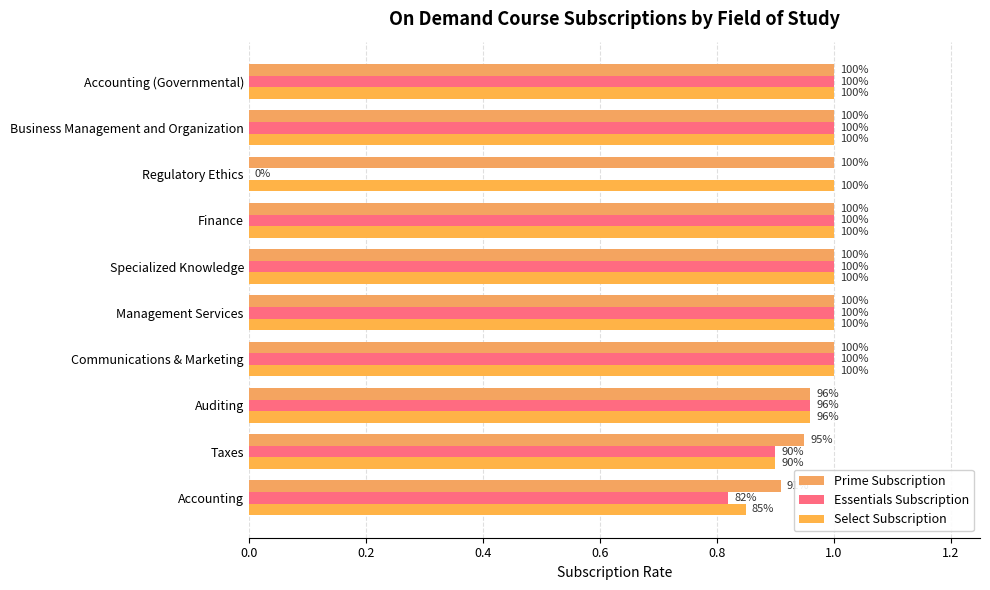

Reading left to right, transcribe all the data shown in this chart.

Prime Subscription: 0.9	0.9	1.0	1.0	1.0	1.0	1.0	1.0	1.0	1.0
Essentials Subscription: 0.8	0.9	1.0	1.0	1.0	1.0	1.0	0.0	1.0	1.0
Select Subscription: 0.8	0.9	1.0	1.0	1.0	1.0	1.0	1.0	1.0	1.0